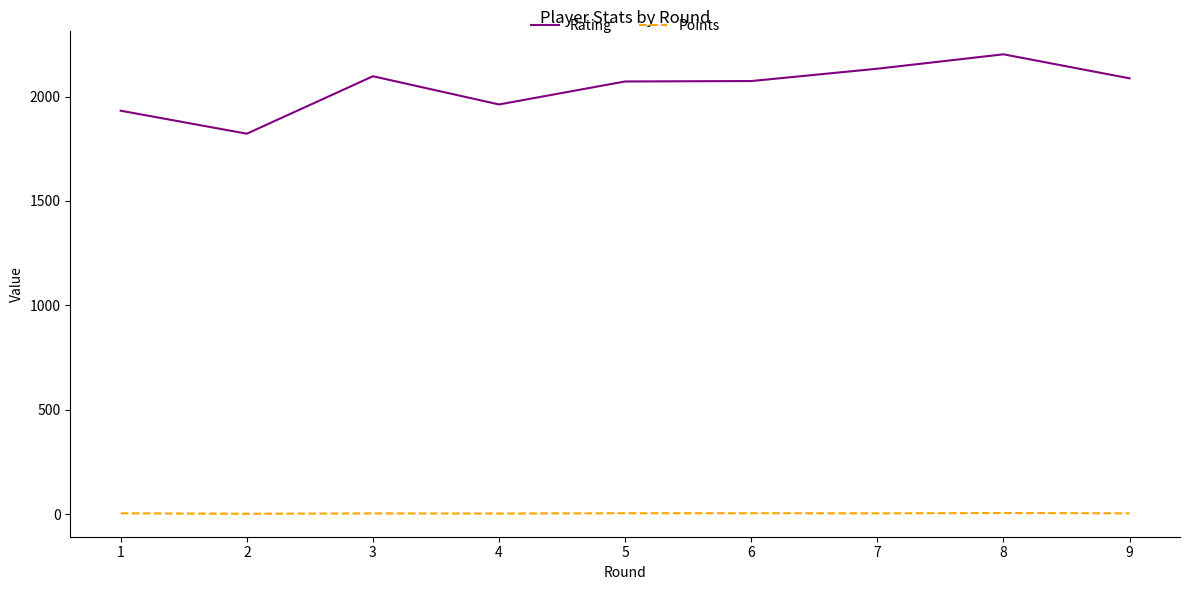

What is the maximum value shown in the chart?

2202.0